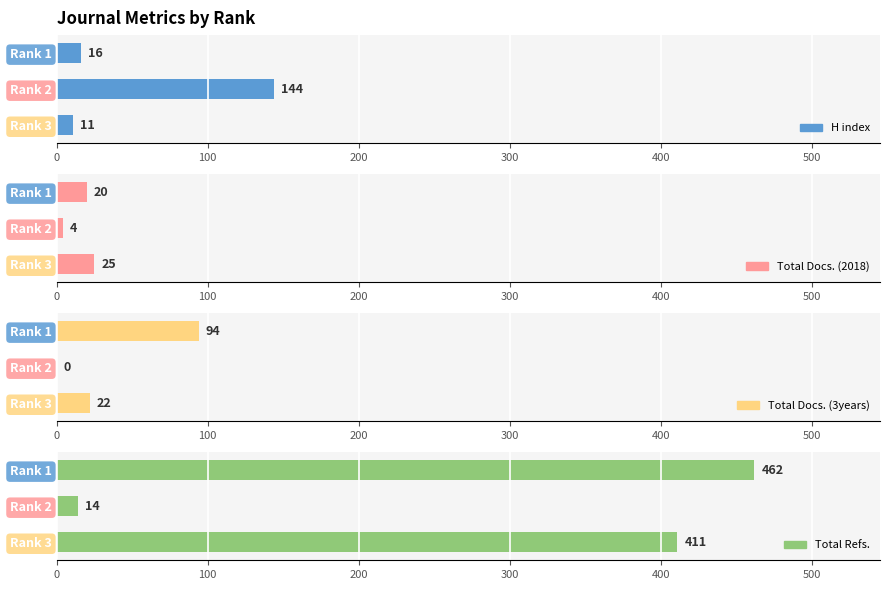

How many data points in H index are above 16?

1